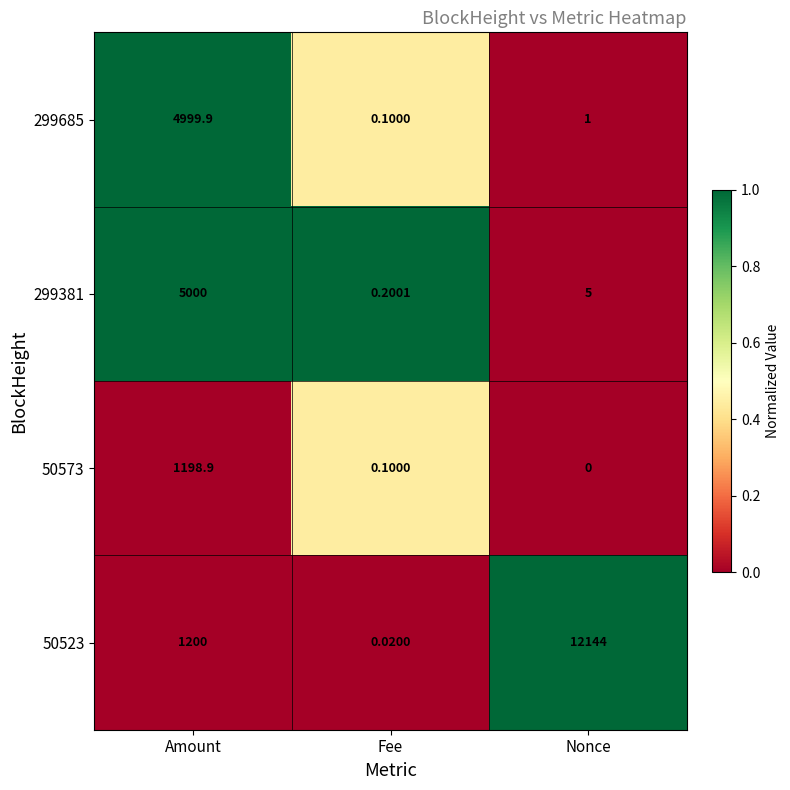

List the labels in order of 50523 value, smallest first.

Fee, Amount, Nonce